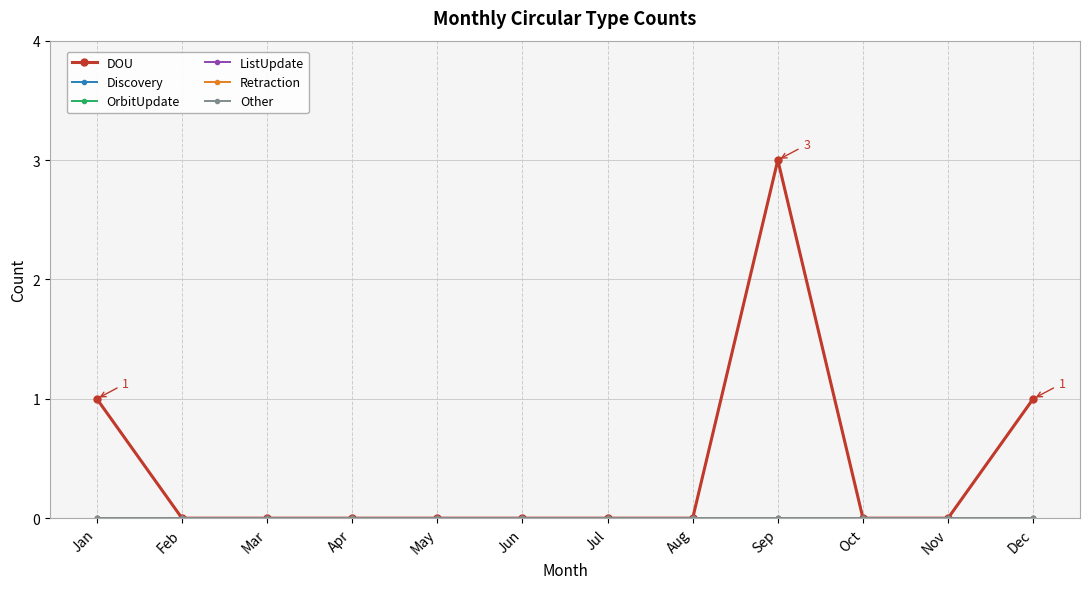

At how many categories does at least one series exceed 1?

1